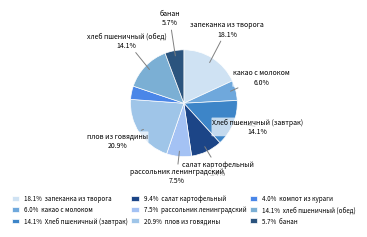

How many segments does this pie chart have?

9